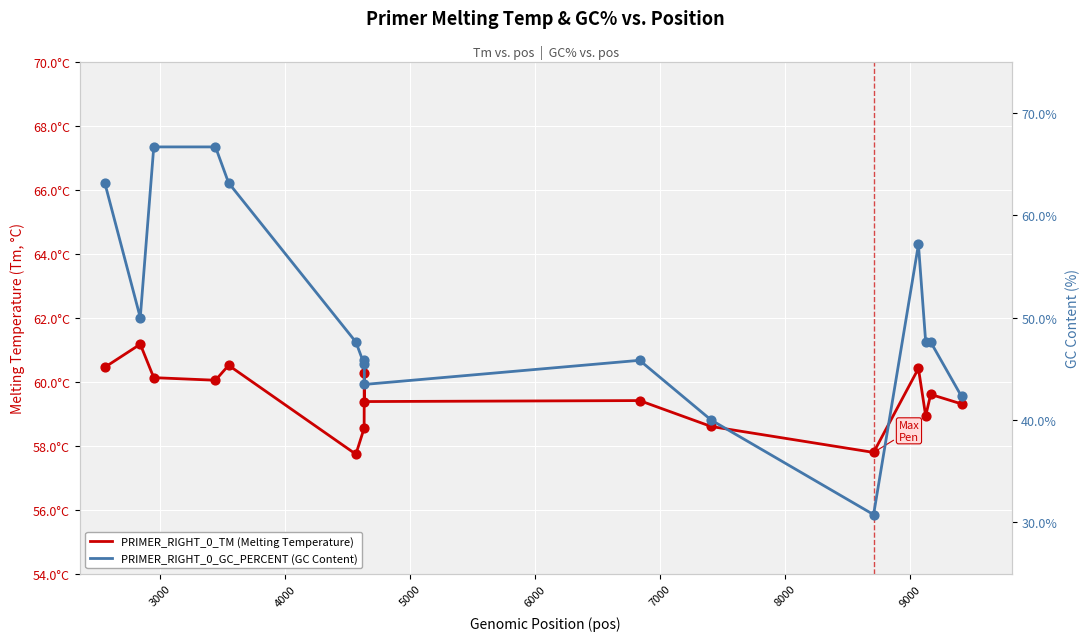

Which series has the widest spread of Y values?

PRIMER_RIGHT_0_GC_PERCENT